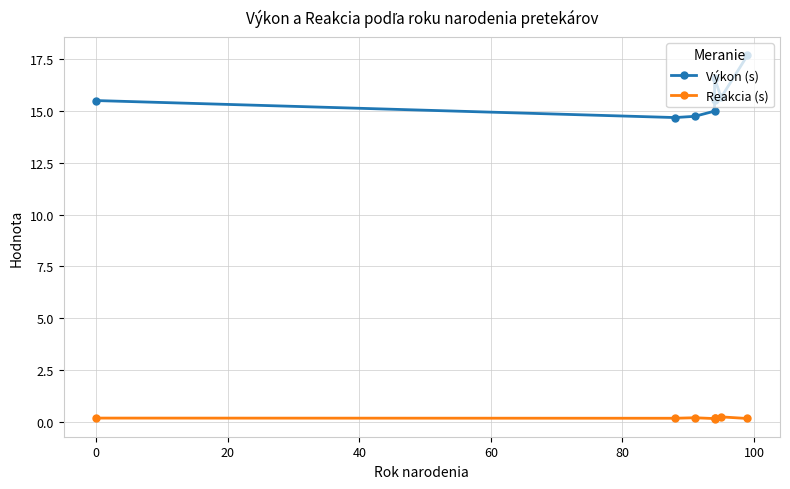

How many interior local valleys does the Reakcia (s) series have?

2